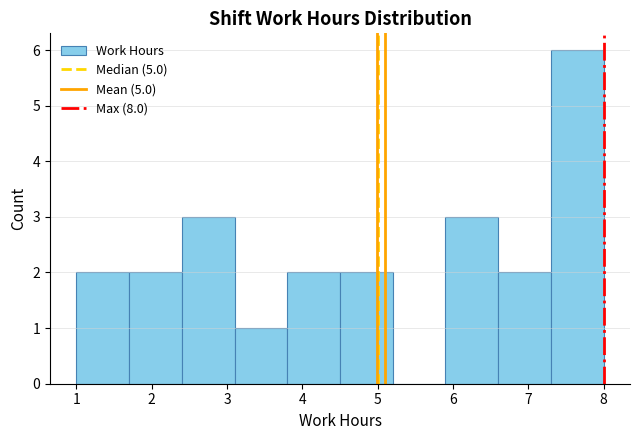

How tall is the bar that spans 3.1 to 3.8 on the x-axis? The values are not printed on the chart, so give them approximately, as read against the axis.

1